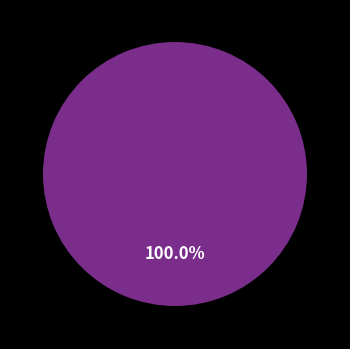

True or false: 9 accounts for 1% of the total.

False